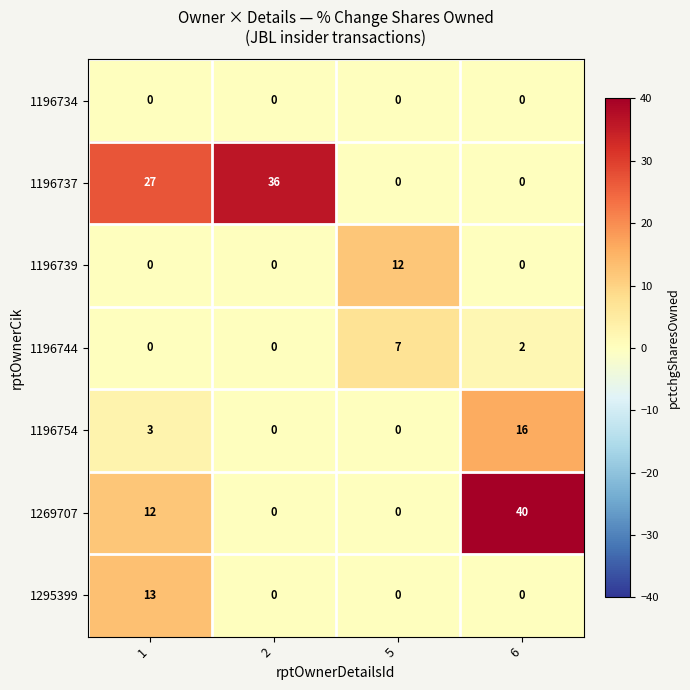

Reading left to right, extract all data points from this chart.

1196734: 0	0	0	0
1196737: 27	36	0	0
1196739: 0	0	12	0
1196744: 0	0	7	2
1196754: 3	0	0	16
1269707: 12	0	0	40
1295399: 13	0	0	0